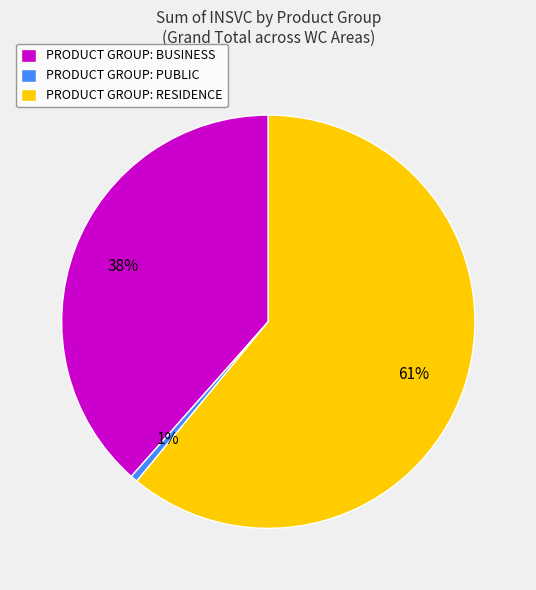

Which slice is the smallest?

PRODUCT GROUP: PUBLIC